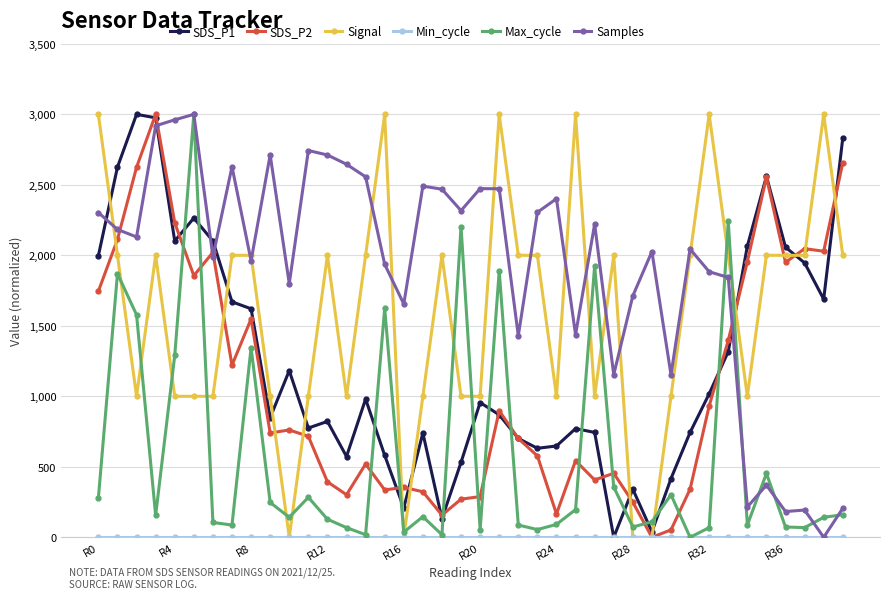

What is the value of the SDS_P1 point at the 8th from the left?

1670.1